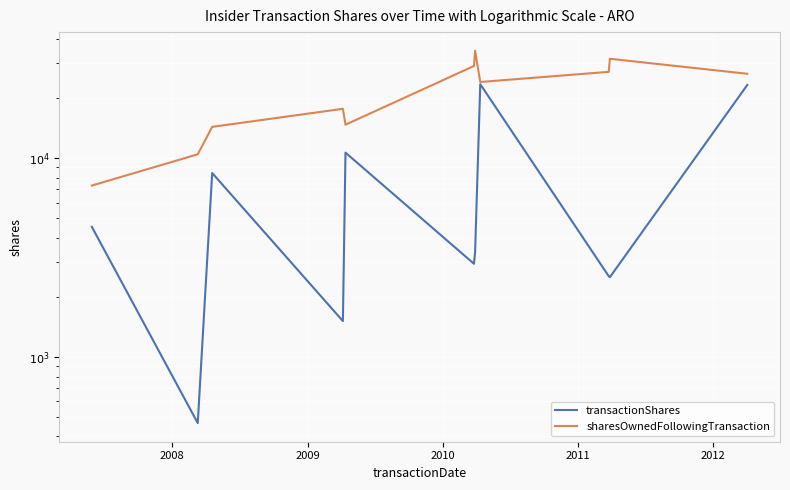

Count the number of data series in this chart.

2